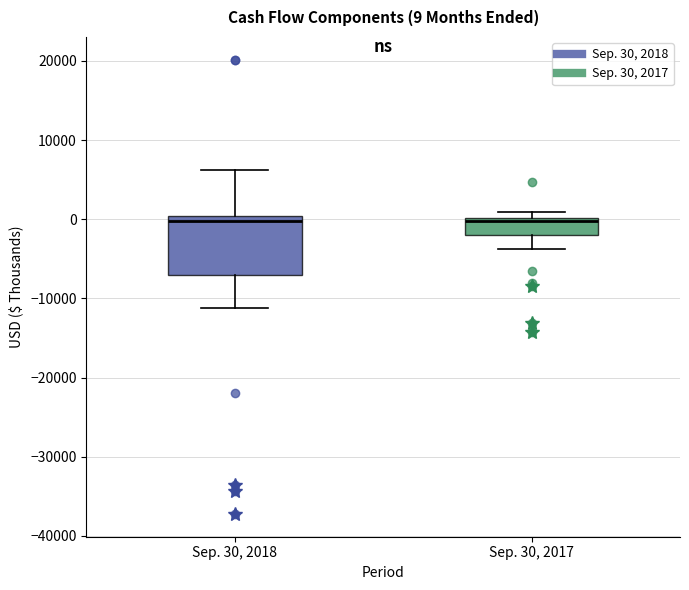

Comparing the boxes themselves (not the whiskers), which one is the tallest?

Sep. 30, 2018